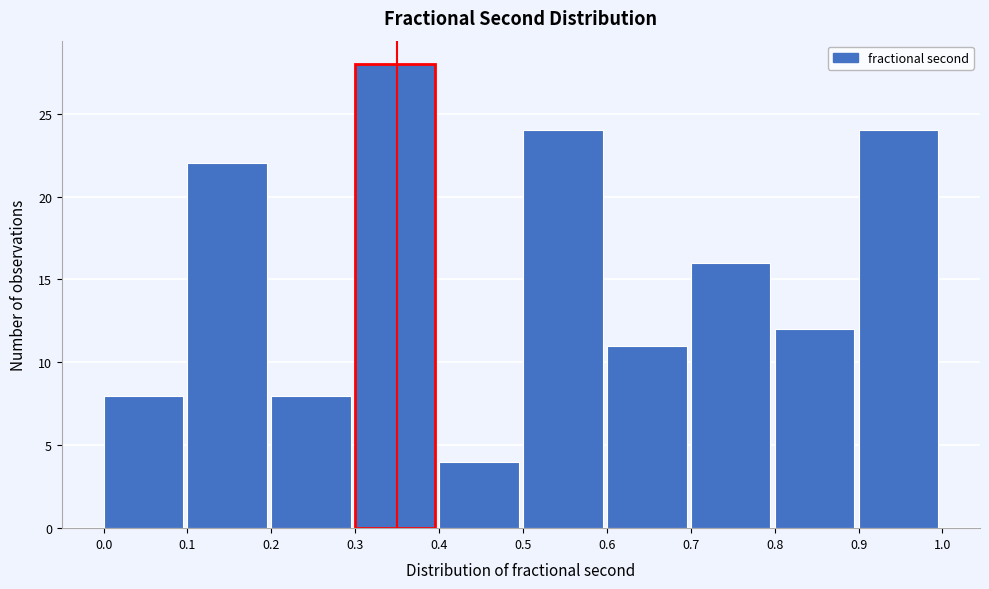

Which range on the x-axis has the tallest bar?

0.3 to 0.4